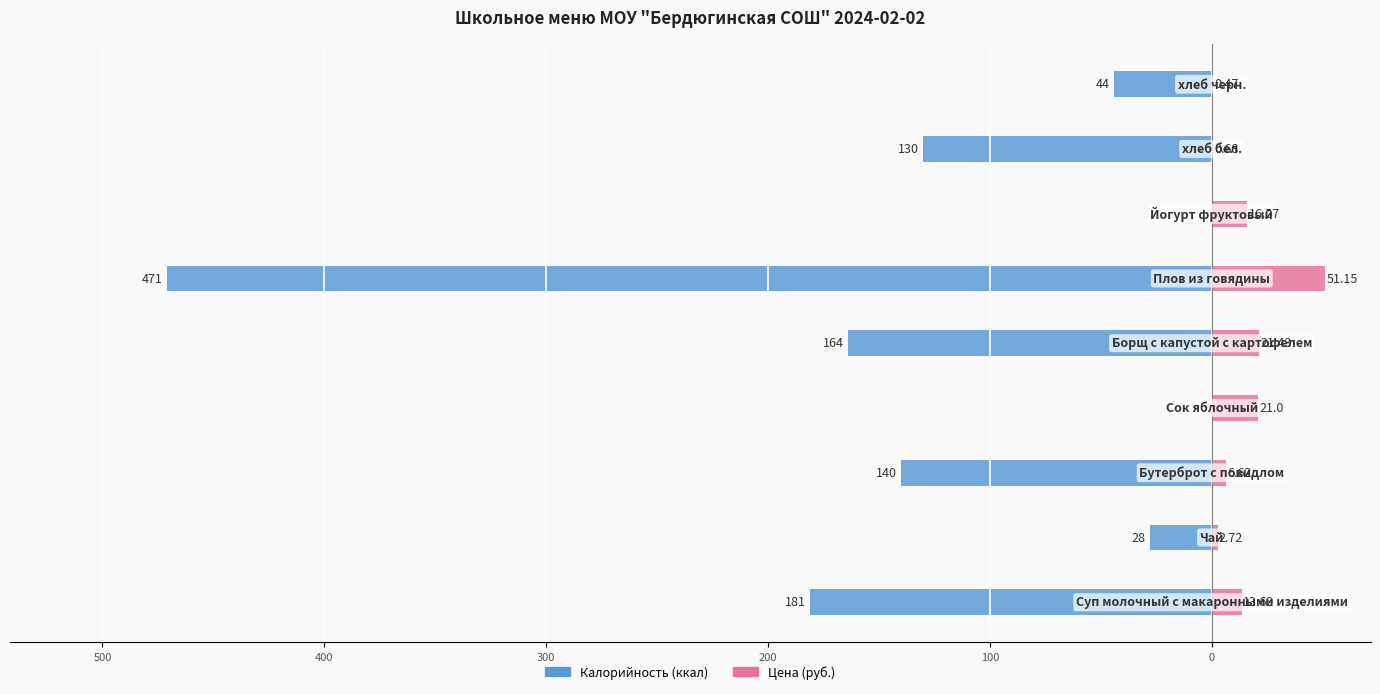

Which series has the largest range (max minus min)?

Калорийность (ккал)